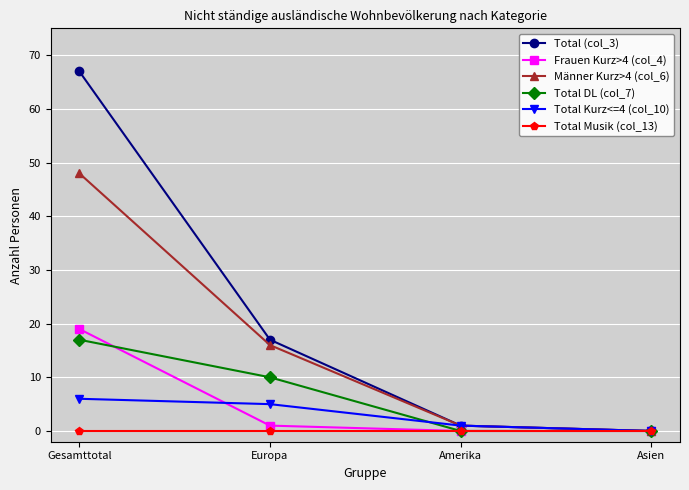

True or false: Frauen Kurz>4 (col_4) has more than 0 points higher than both neighbors.

False